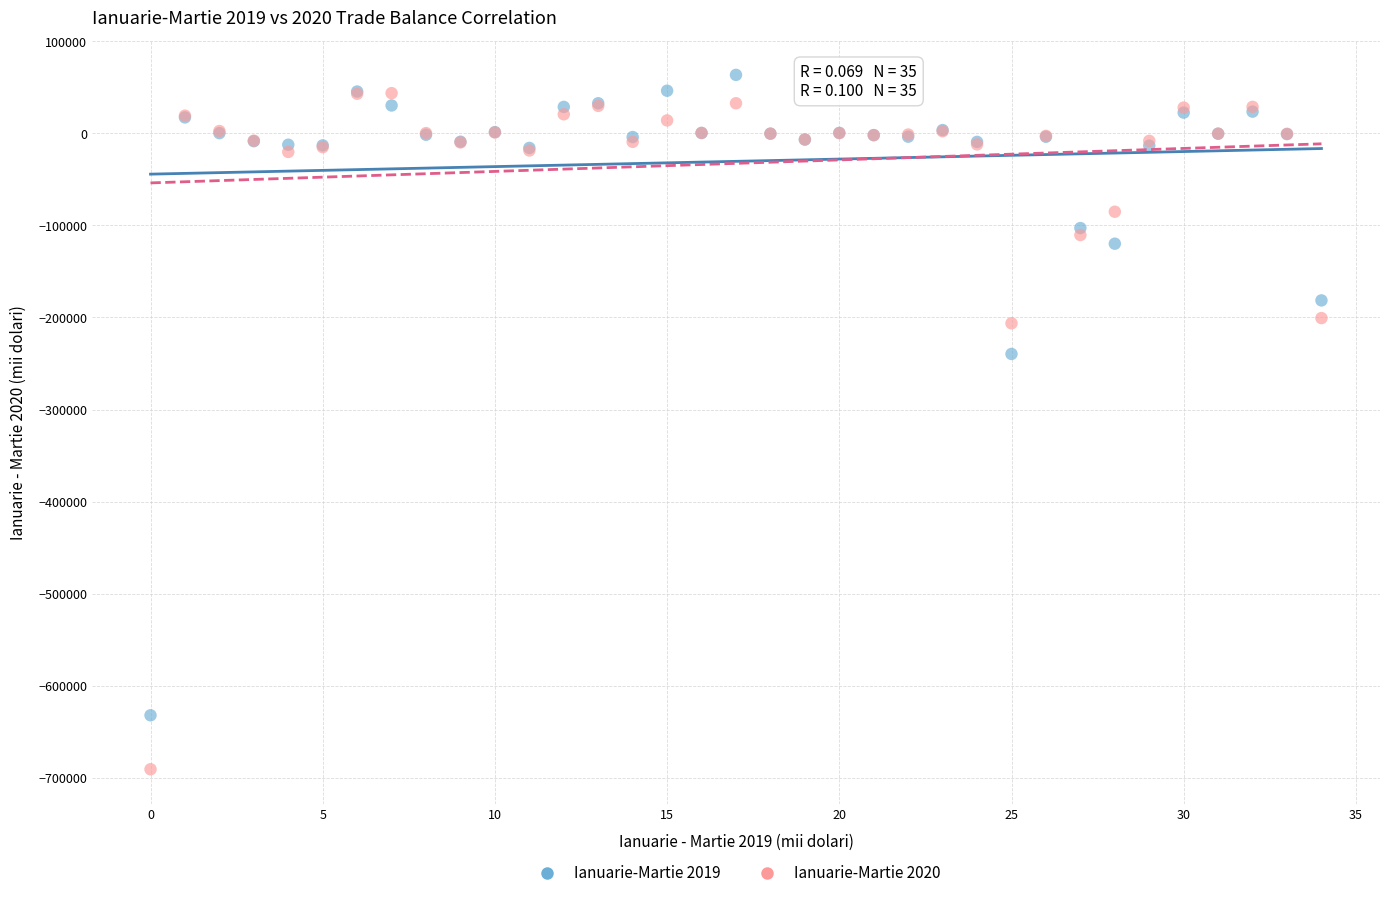

Which series has the largest Y range (max minus min)?

Ianuarie-Martie 2020